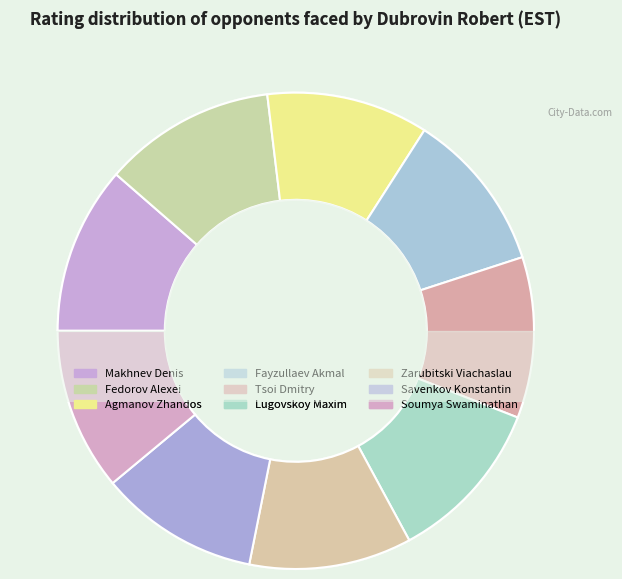

Does any single category account for the majority?

No